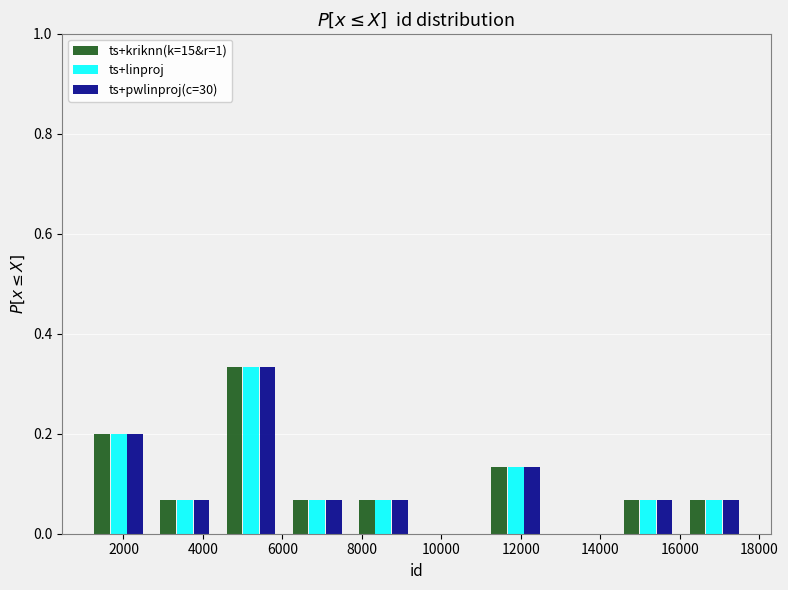

In the ts+linproj series, which range on the x-axis has the tallest bar?

4400 to 6000